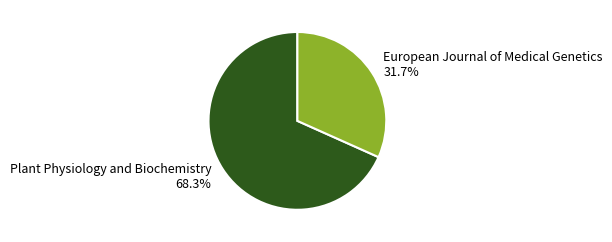

Between Plant Physiology and Biochemistry and European Journal of Medical Genetics, which is larger?

Plant Physiology and Biochemistry